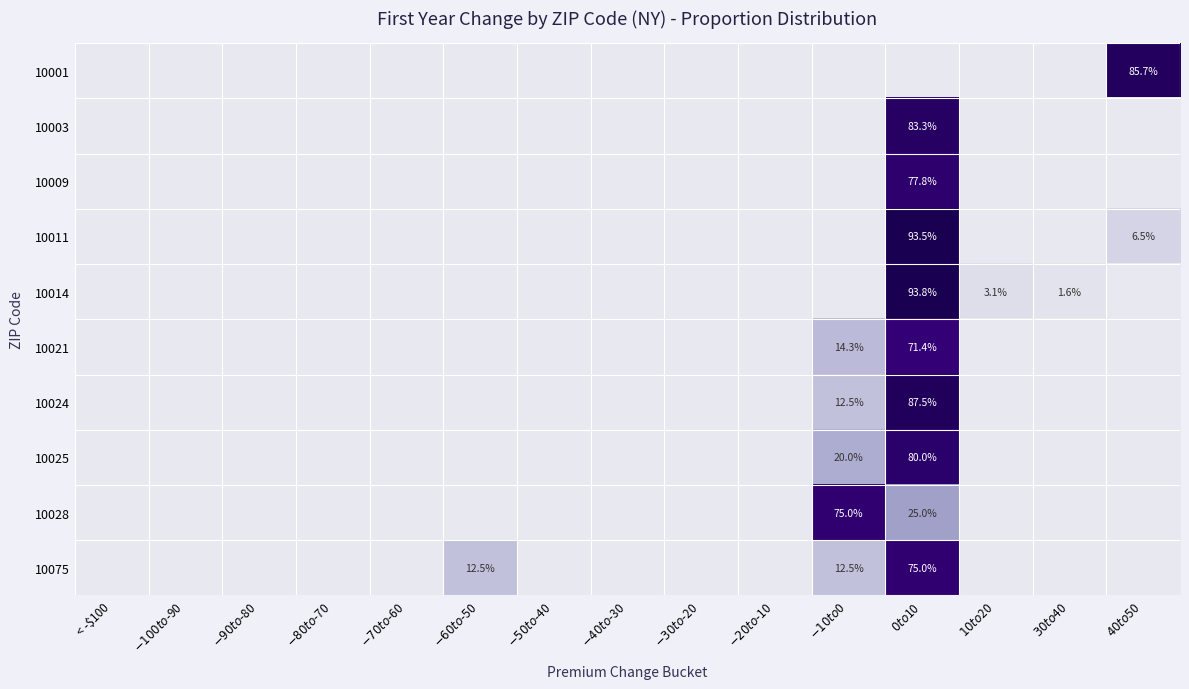

What is the sum of all 10003 values?

0.8